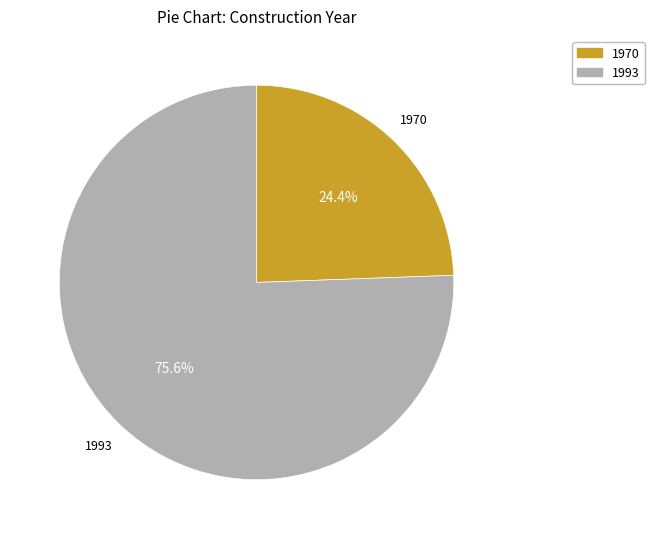

Rank the categories by value from lowest to highest.

1970, 1993